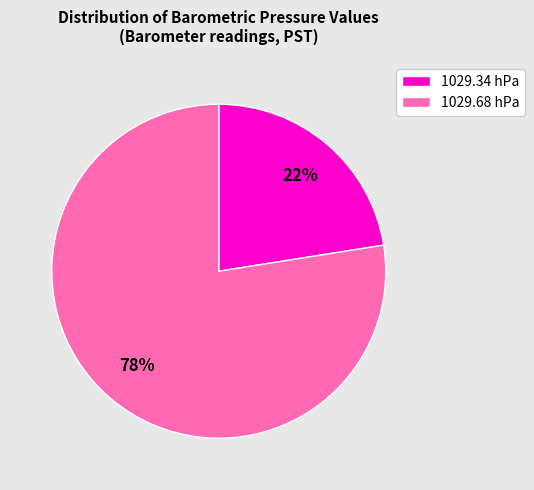

How many segments does this pie chart have?

2